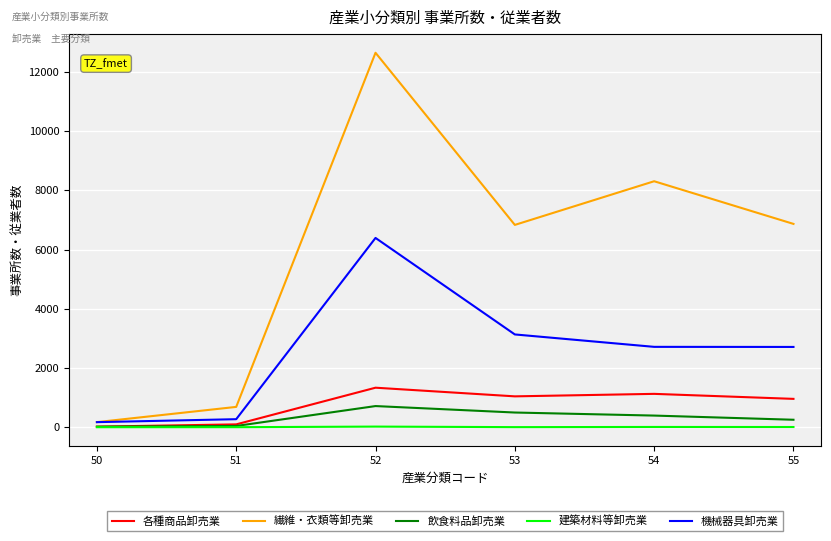

The value of 機械器具卸売業 at 55 is 4094. True or false?

False